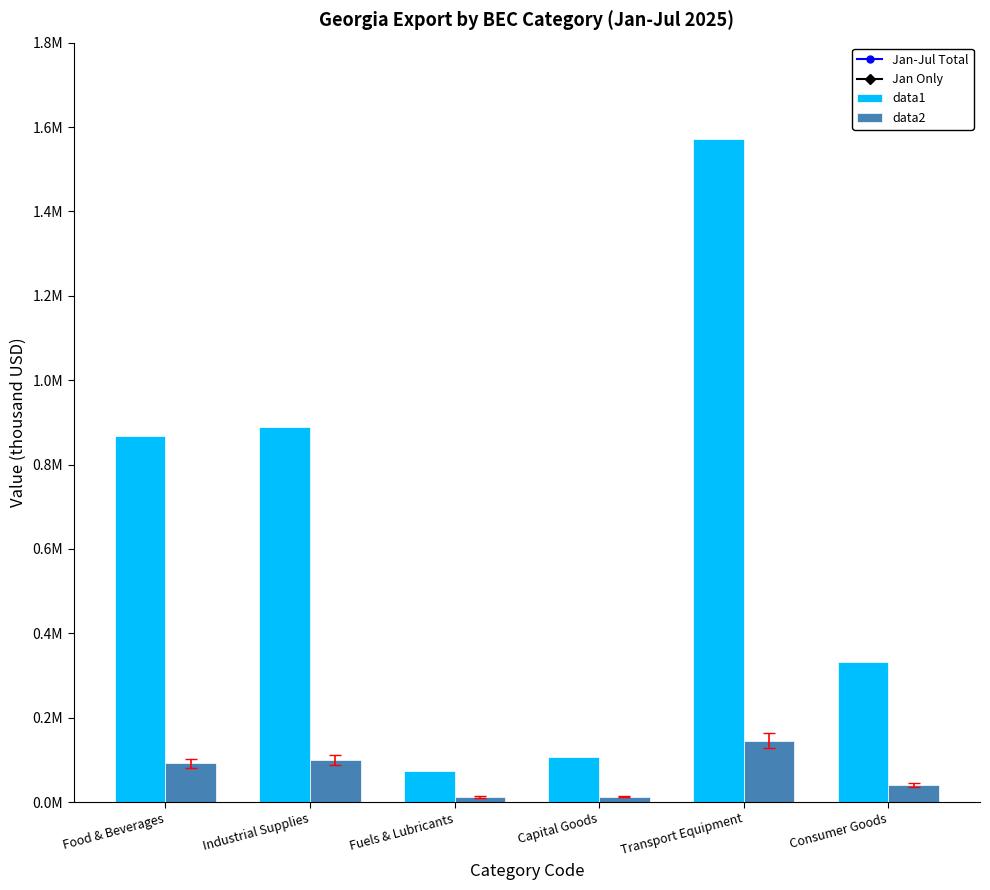

Are the bars grouped side by side (vs. stacked)?

Yes